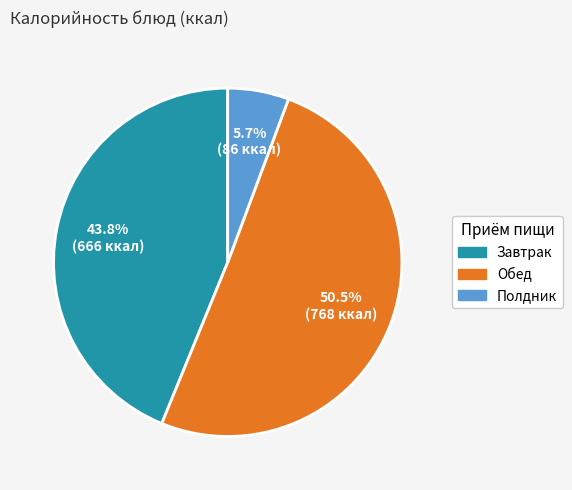

Does any single category account for the majority?

Yes